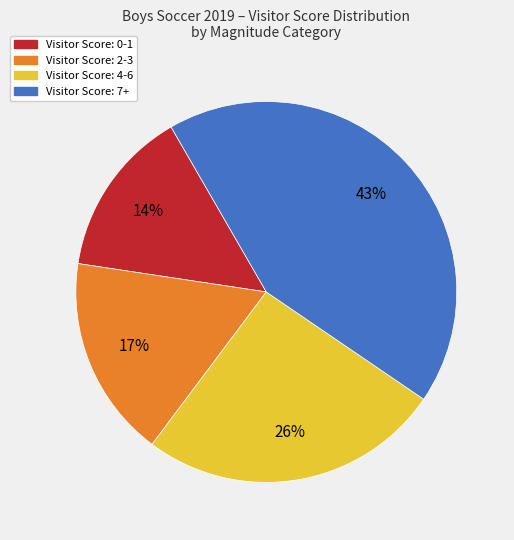

To the nearest percent, what is the difference between the largest and smallest slice percentages?

29%